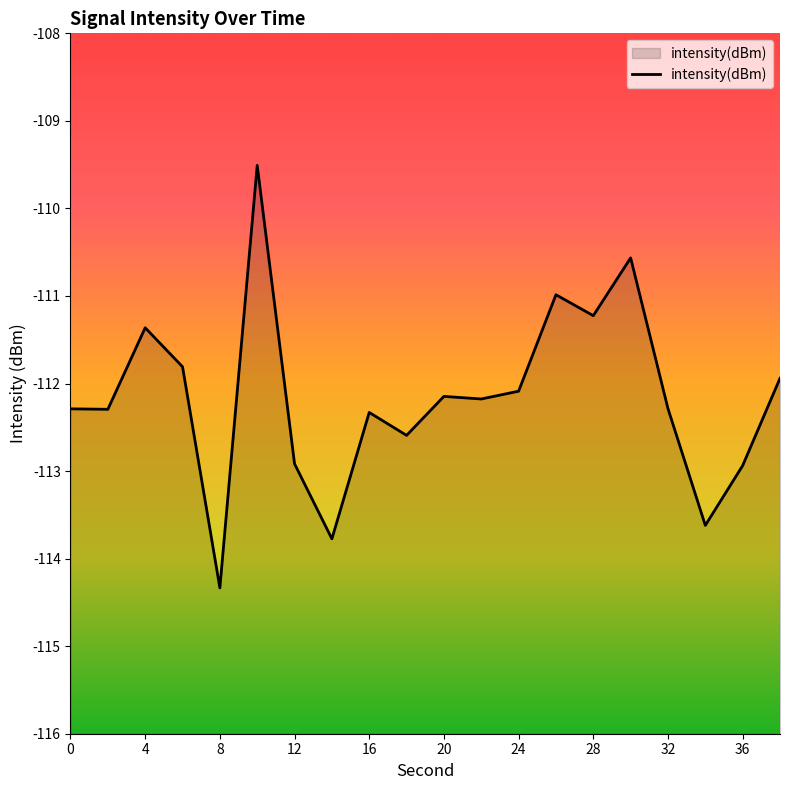

What value does the data have at 12?

-112.9